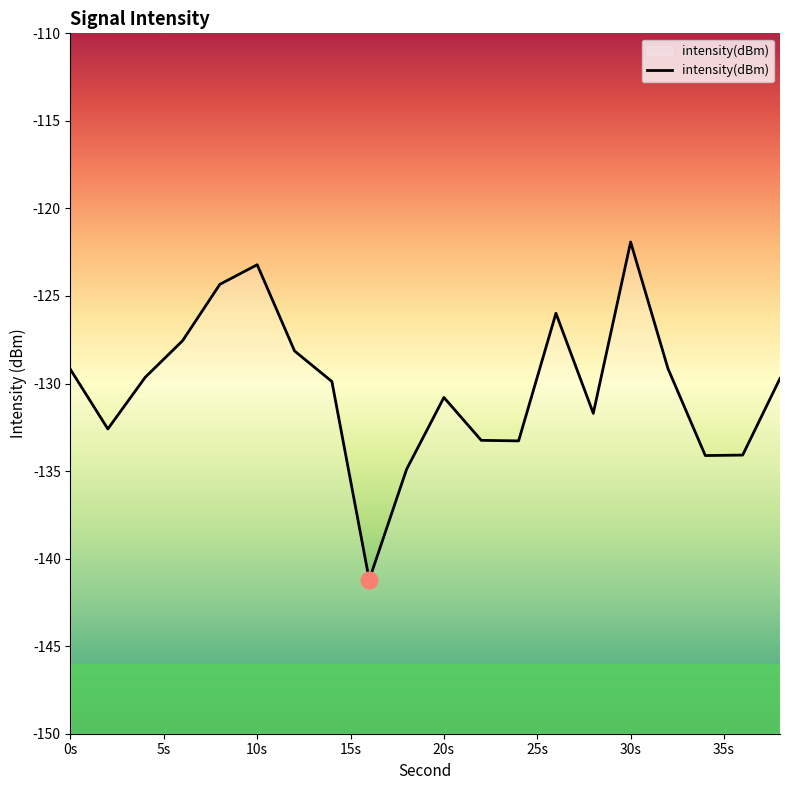

What is the difference between the maximum and minimum values?

19.3